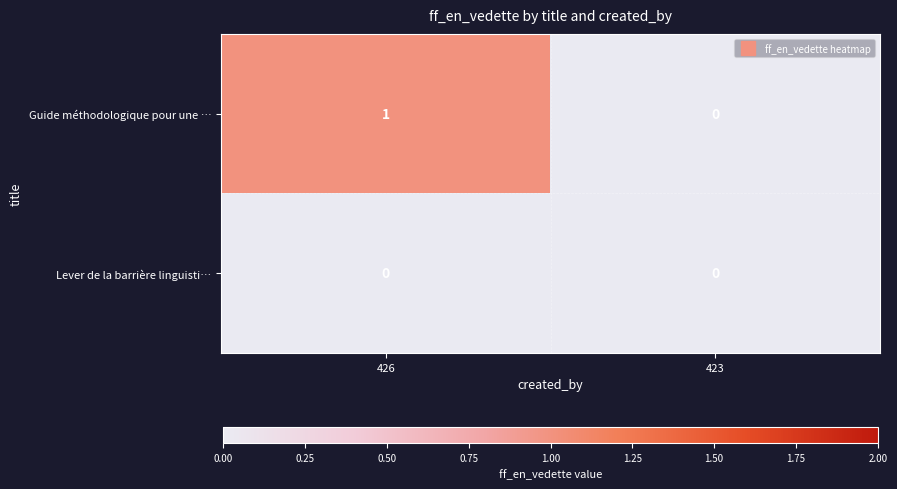

At which category is the sum across all series the highest?

426